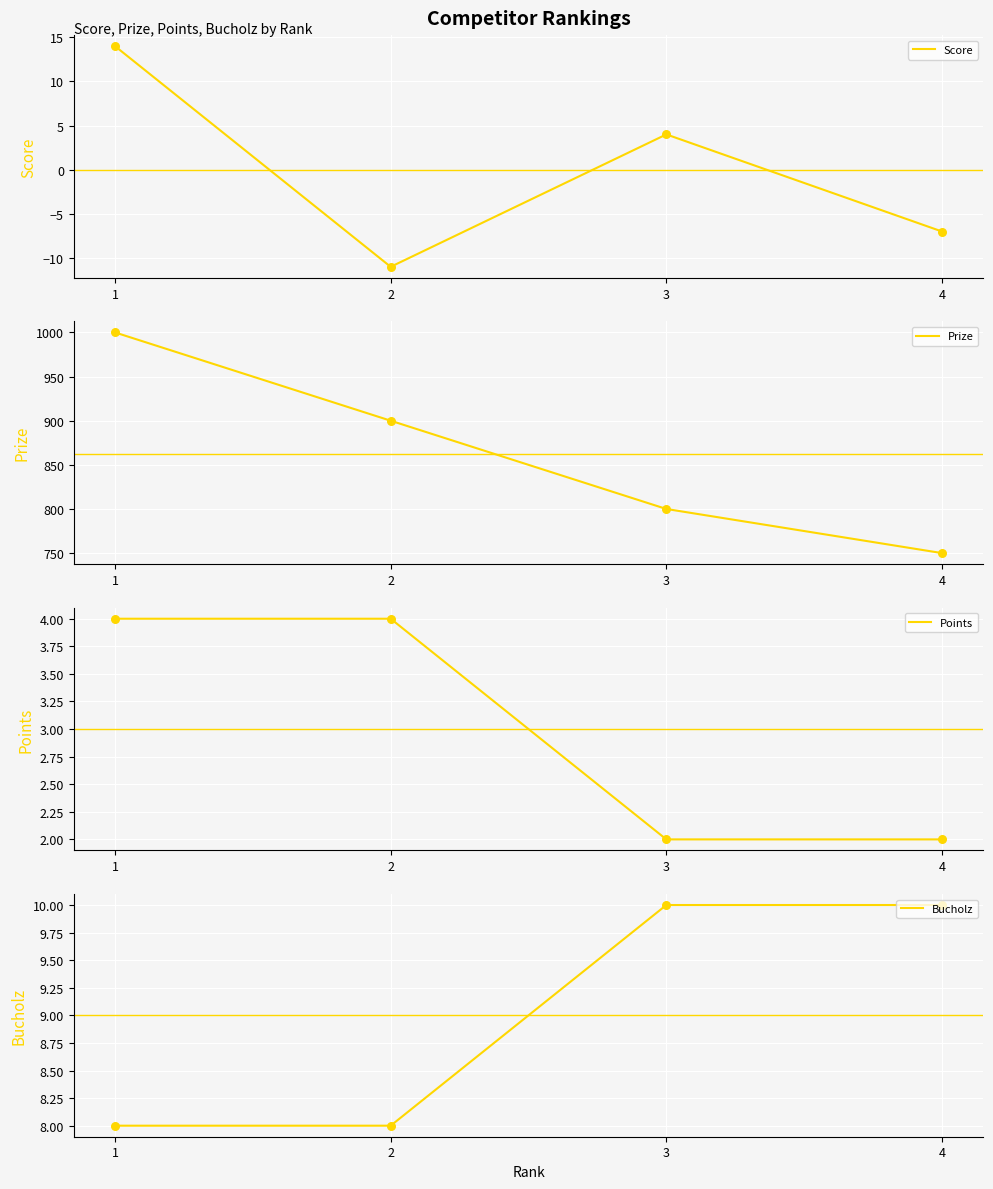

Is the value of Bucholz at 3 greater than the value of Score at 4?

Yes